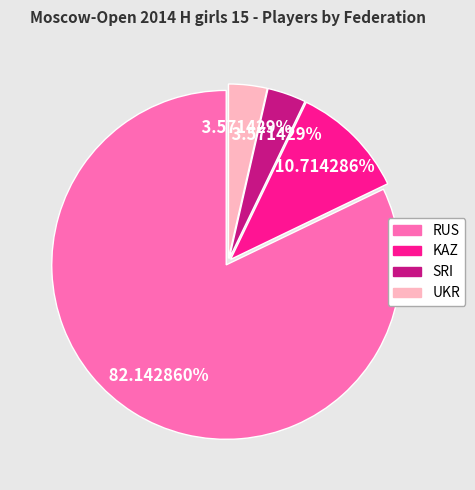

What portion of the pie excludes SRI?

96.4%